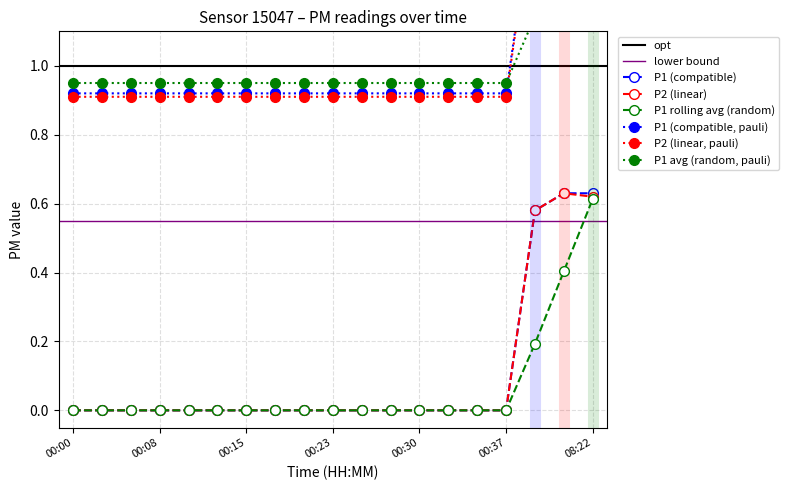

True or false: P1 rolling avg (random) has a value of 1.0 at 08:22.

False